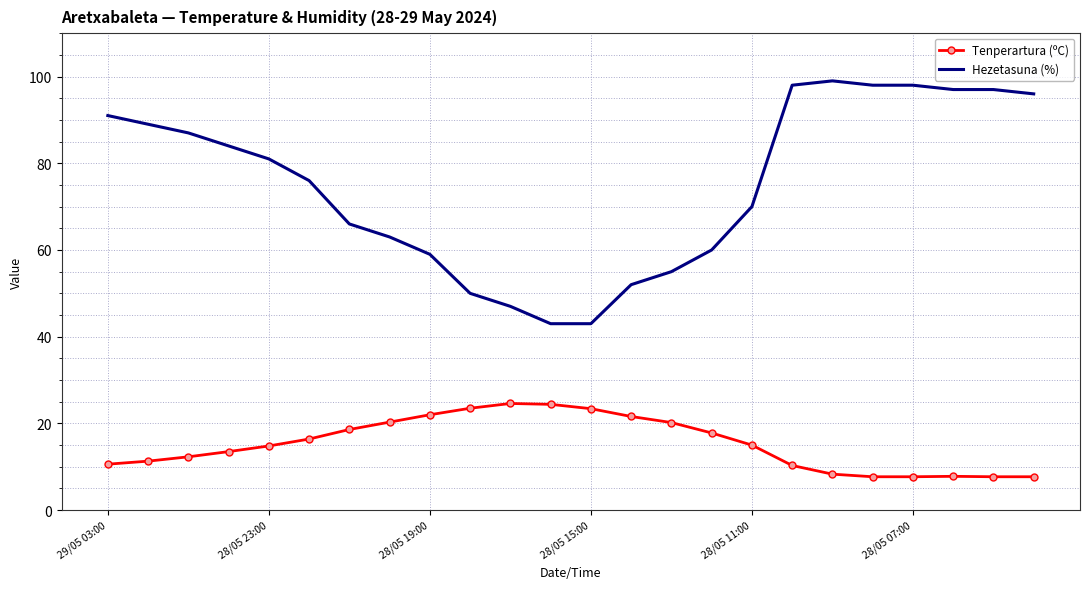

What is the lowest value of the Tenperartura (ºC) series?

7.7